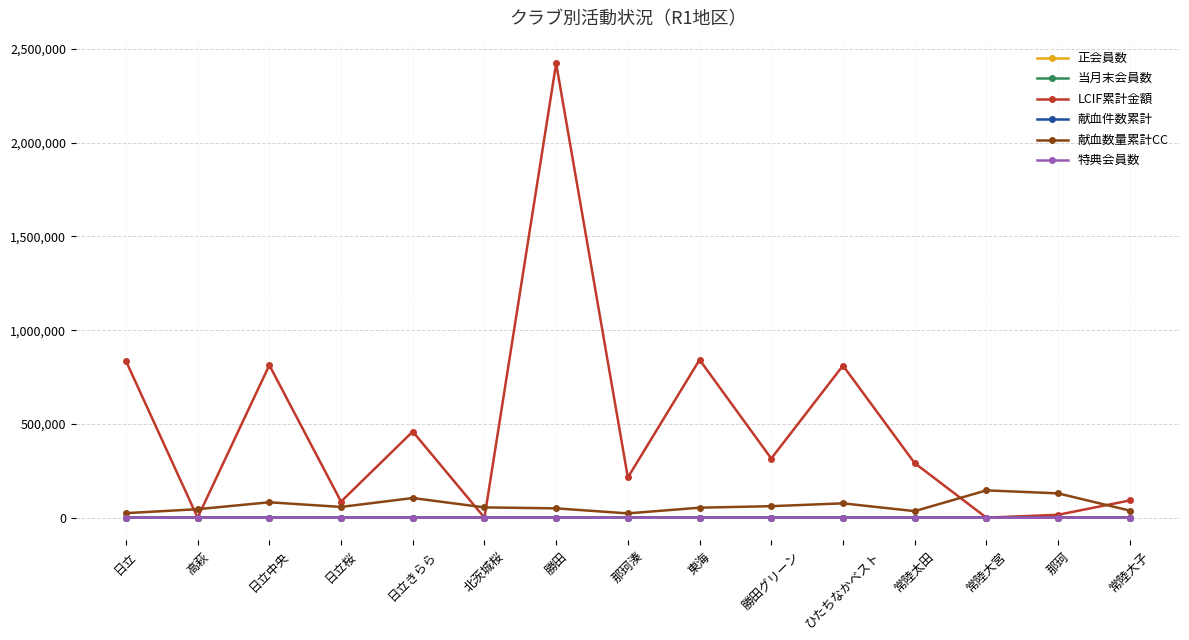

True or false: 当月末会員数 and 特典会員数 cross at least once.

False